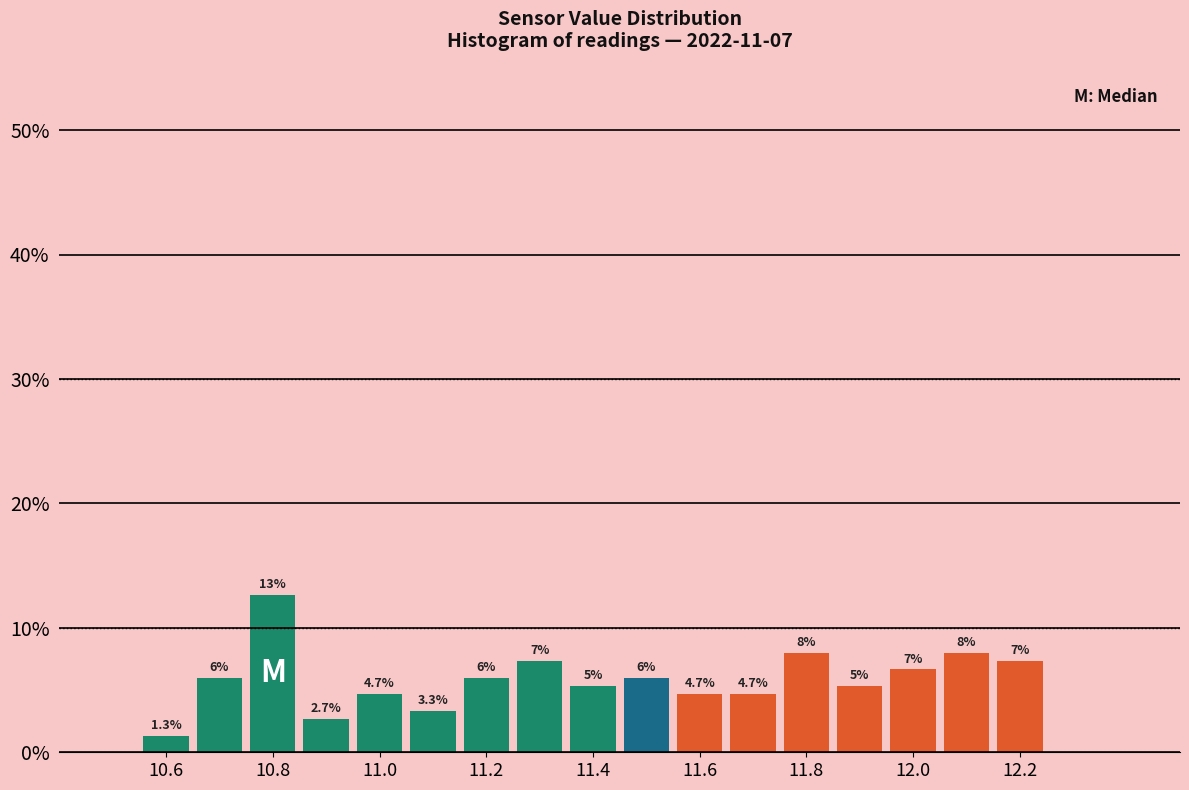

Over which range of the x-axis is the bar tallest?

10.75 to 10.85